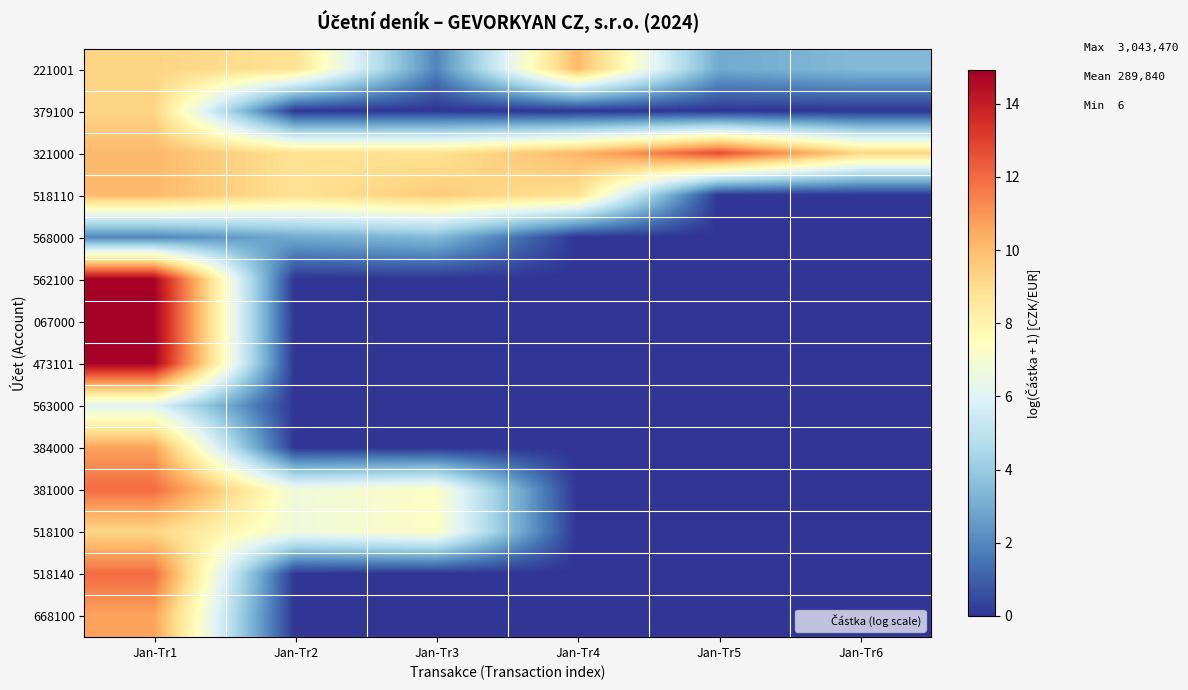

Which series changed the most between Jan-Tr5 and Jan-Tr6?

321000